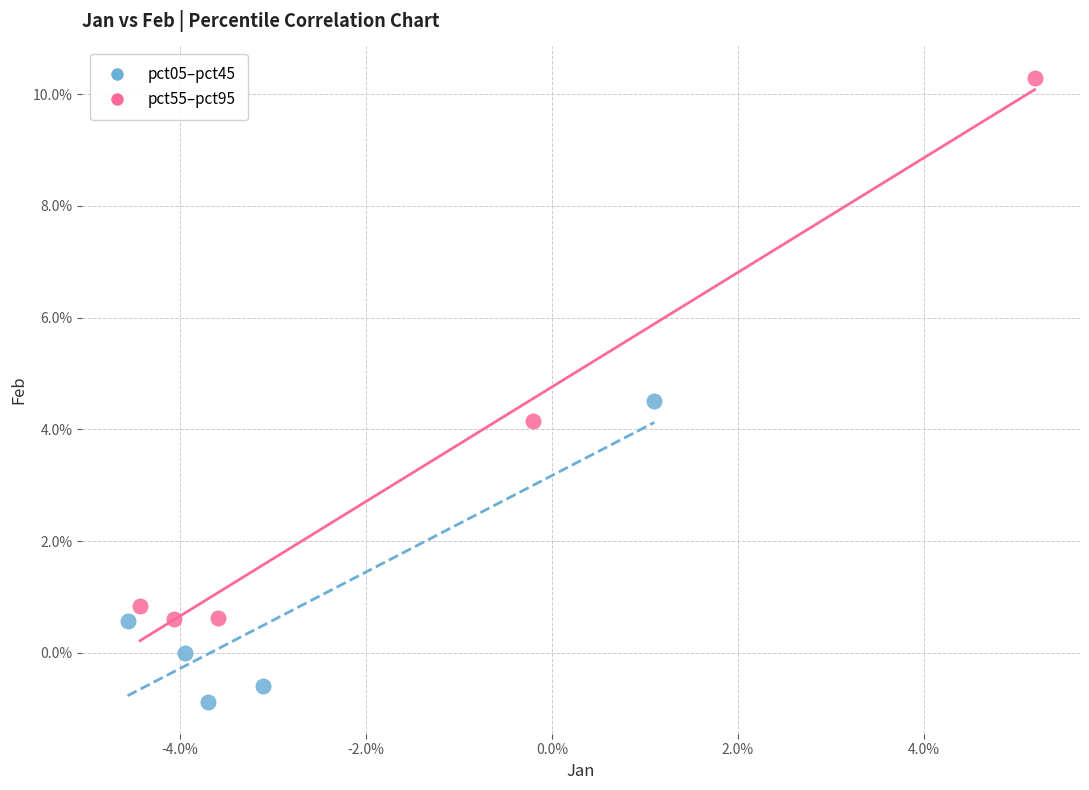

Which series has the widest spread of Y values?

pct55–pct95